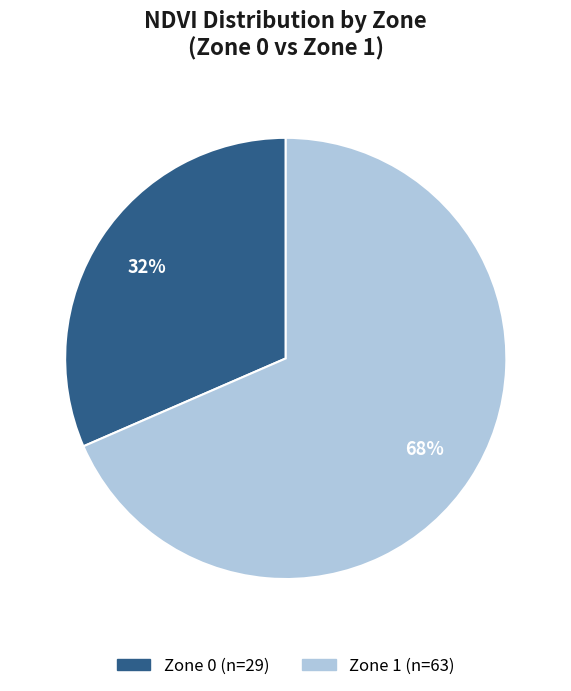

To the nearest percent, what portion does Zone 1 represent?

68%